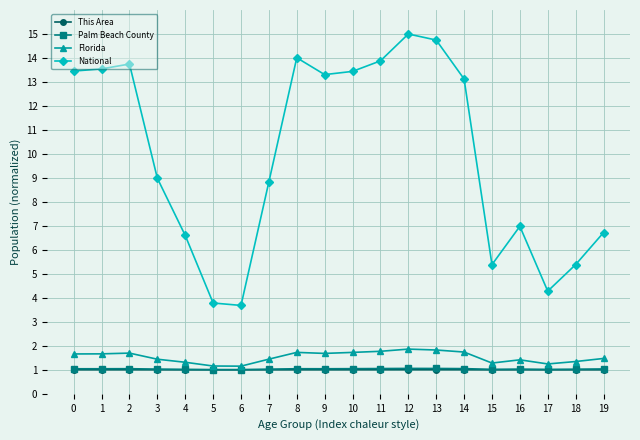

What is the difference between the highest and lowest values at 3?

8.0